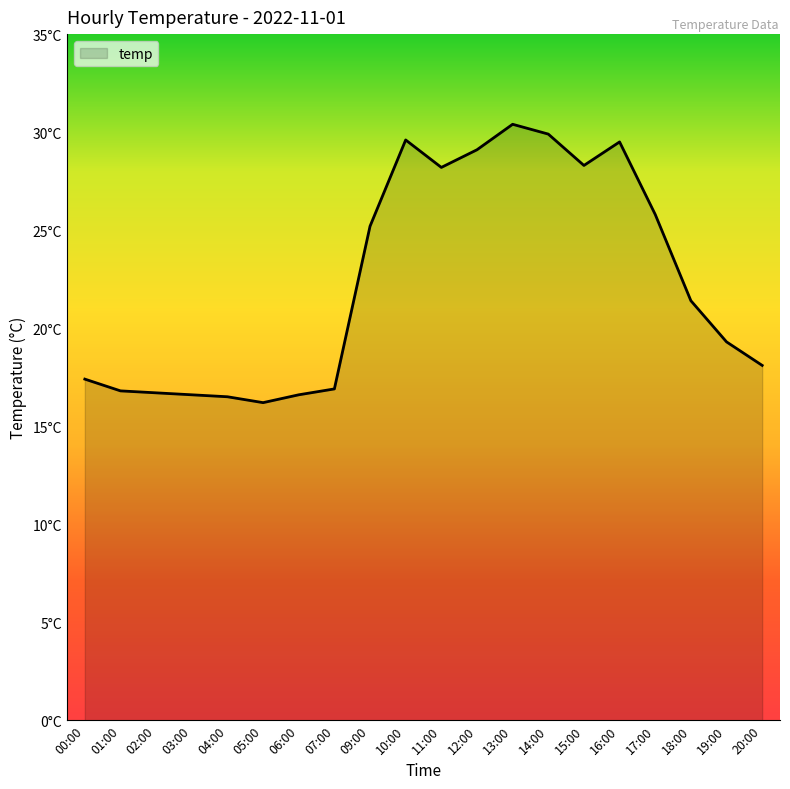

Is this an area chart (filled region under the line)?

Yes